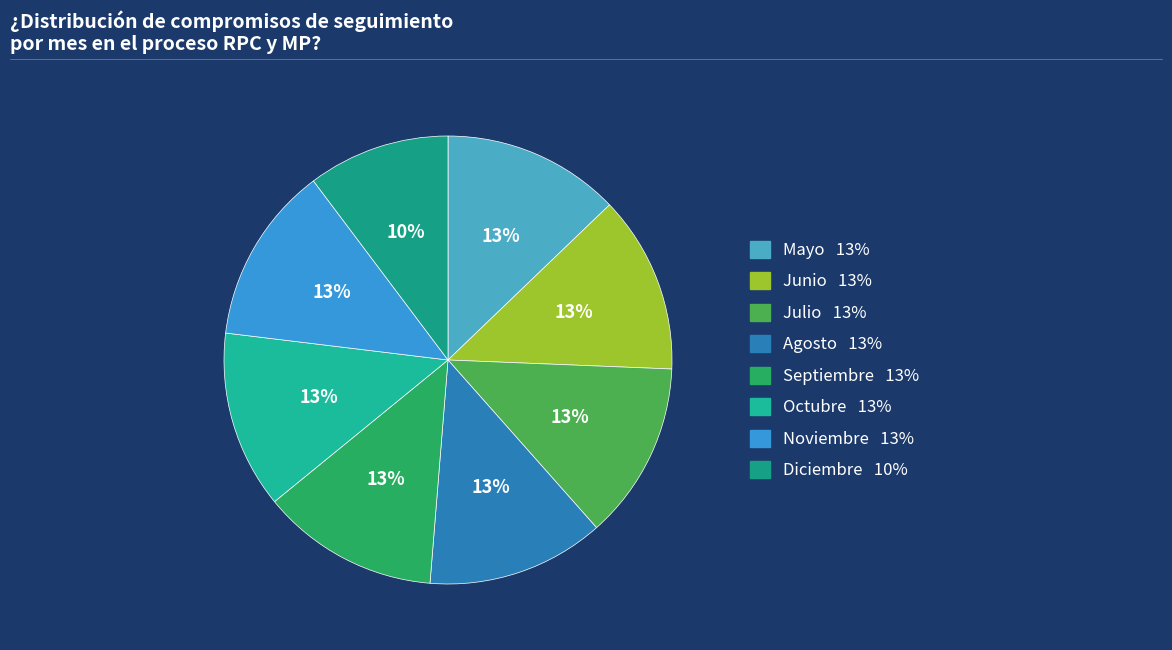

What percentage do Agosto and Octubre together represent?

25.6%